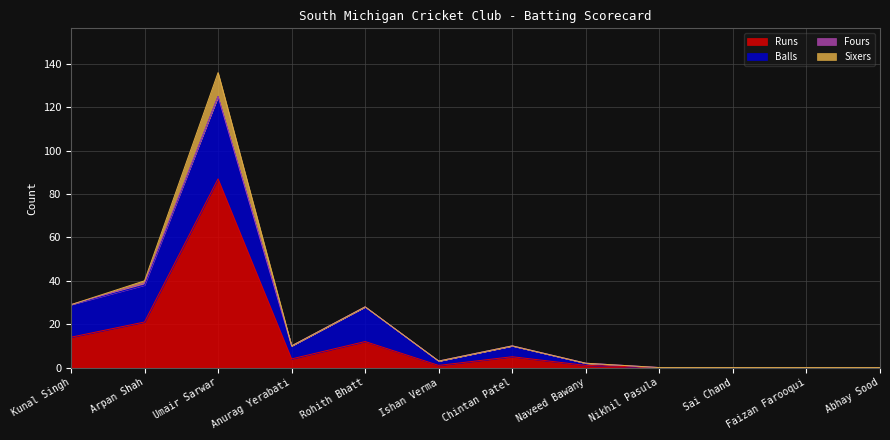

True or false: Runs has a value of 0 at Nikhil Pasula.

True